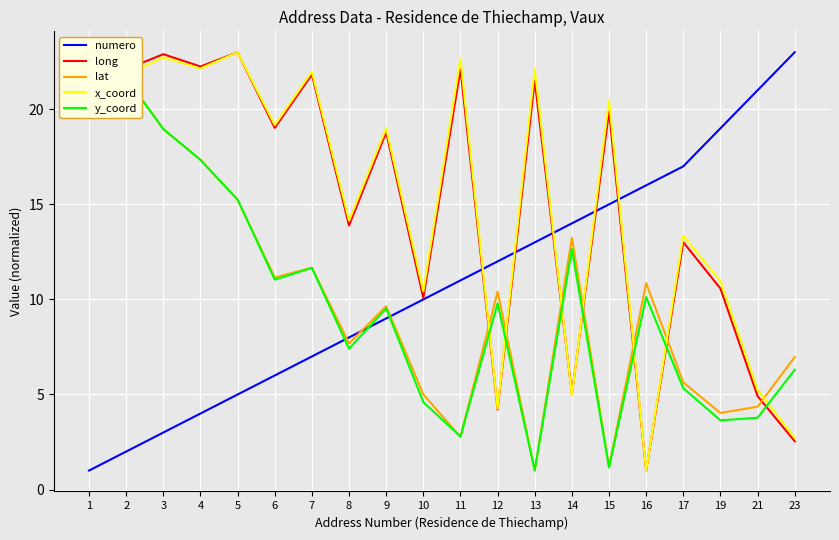

What is the value of the y_coord point at the 13th from the left?

1.0